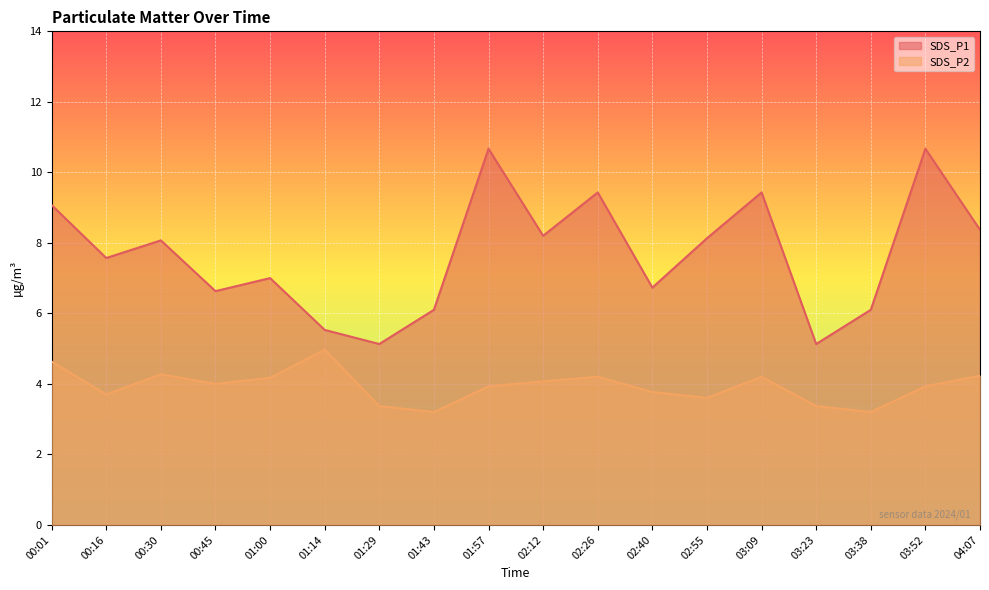

How many distinct data groups are displayed?

2